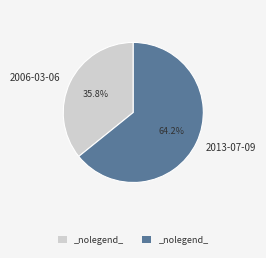

Is it true that 2013-07-09 is 51% of the pie?

False